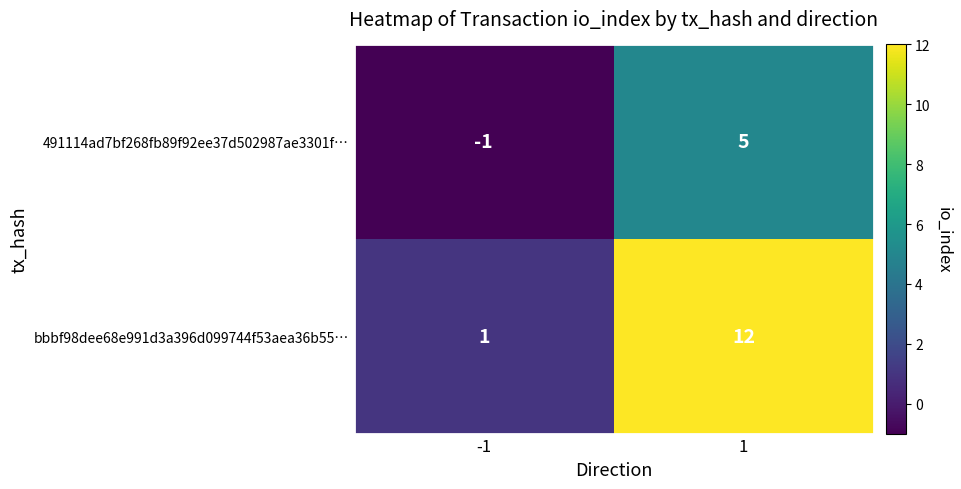

What is the sum of all 491114ad7bf268fb89f92ee37d502987ae3301f… values?

4